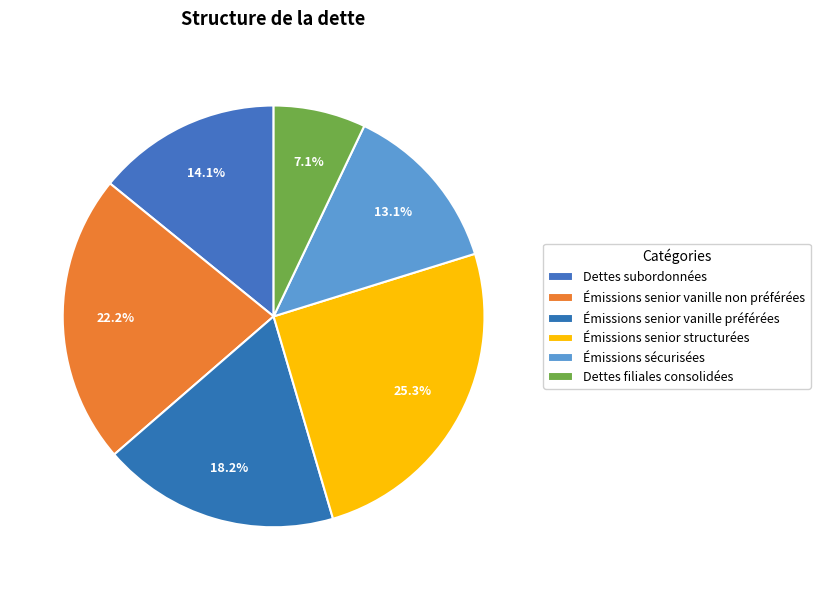

What percentage is the Émissions sécurisées slice, to the nearest percent?

13%